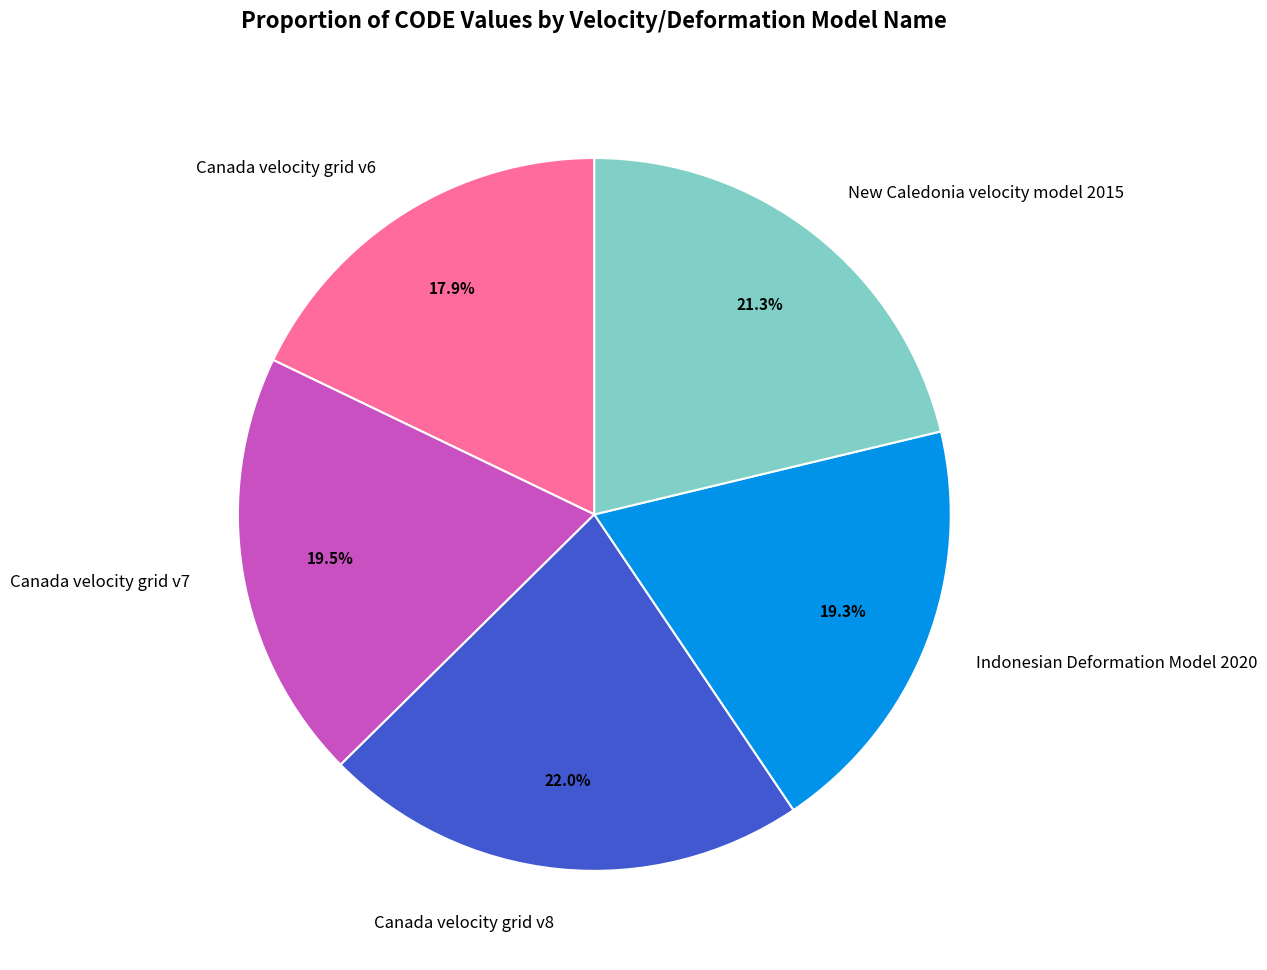

Count the number of slices in the pie.

5